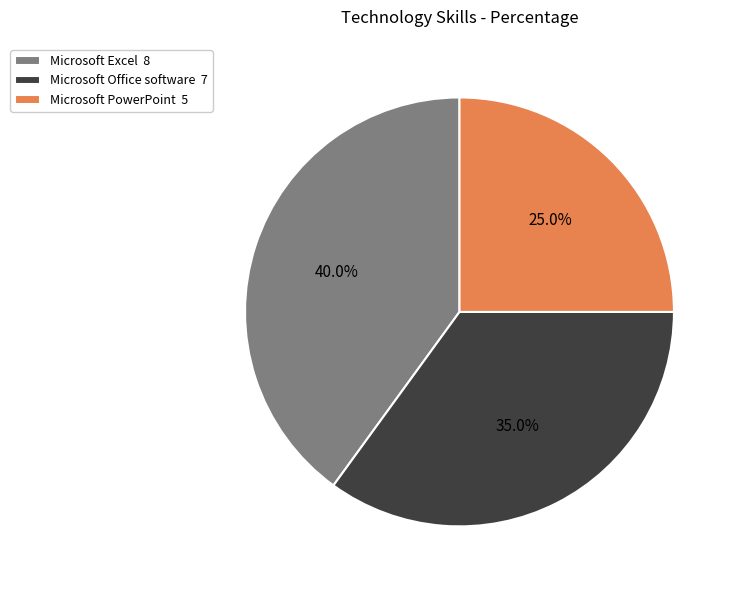

What percentage is NOT represented by Microsoft Office software?

65.0%